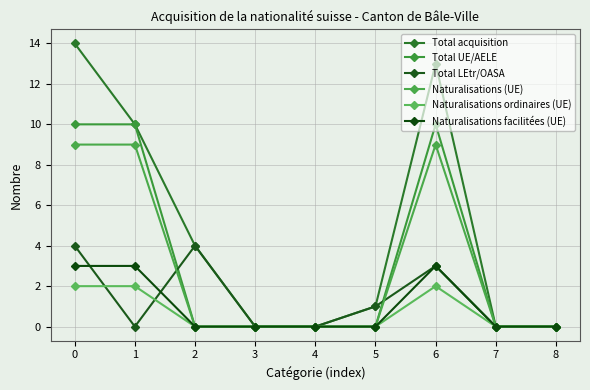

How many lines are shown in the chart?

6